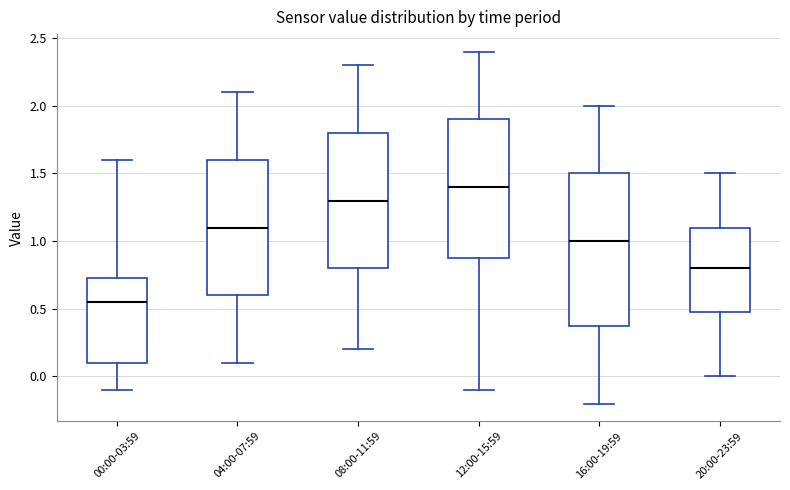

Where is the upper edge of the box for 12:00-15:59 on the y-axis? The values are not printed on the chart, so give them approximately, as read against the axis.

1.90